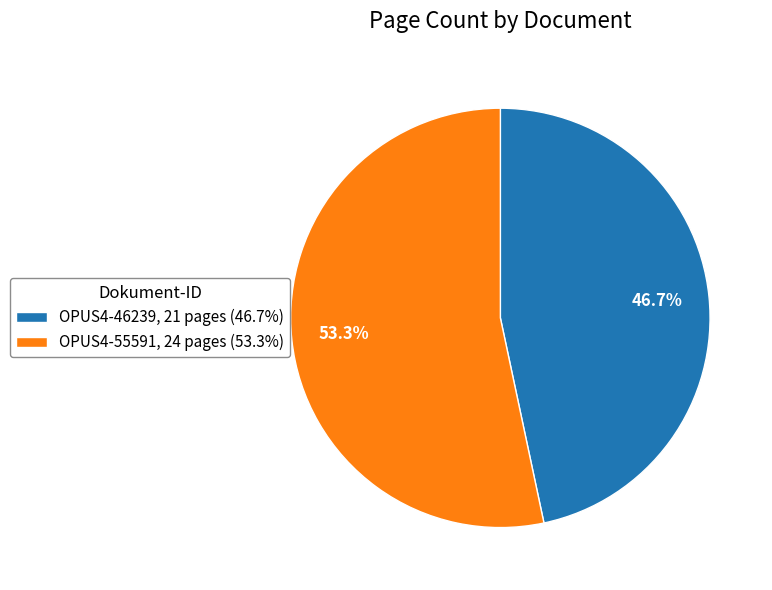

To the nearest percent, what is the average slice percentage?

50%